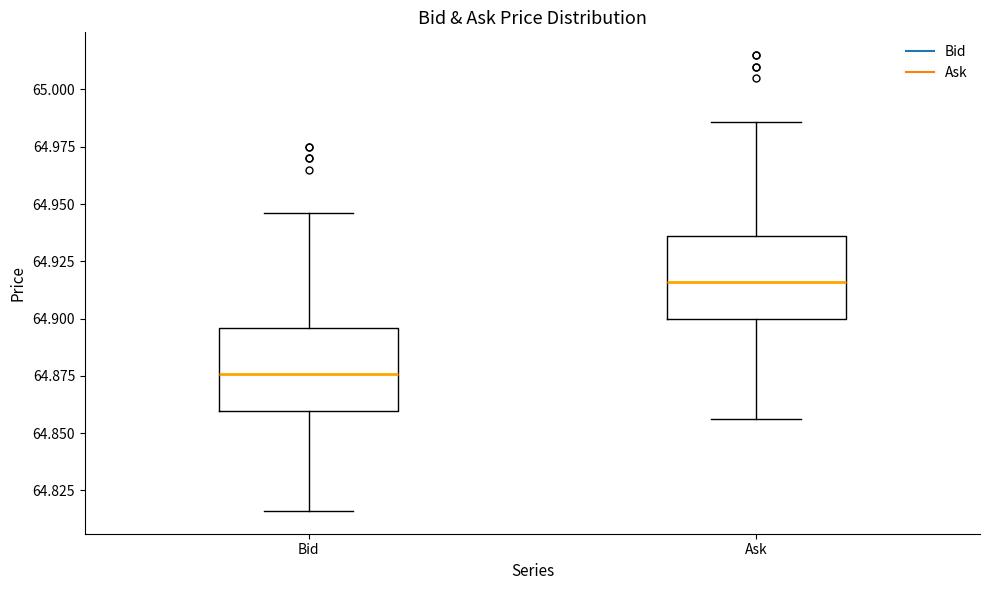

Where is the lower edge of the box for Ask on the y-axis? The values are not printed on the chart, so give them approximately, as read against the axis.

64.900